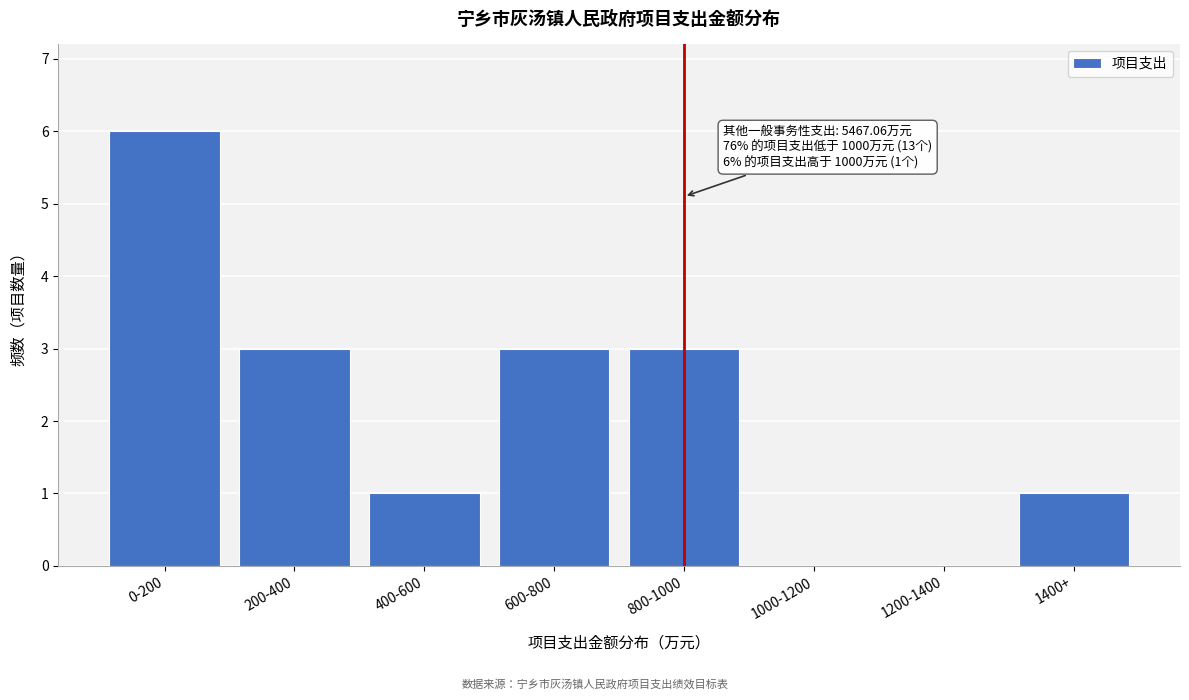

Reading left to right, list all the values displayed in this chart.

0-200=6	200-400=3	400-600=1	600-800=3	800-1000=3	1000-1200=0	1200-1400=0	1400+=1